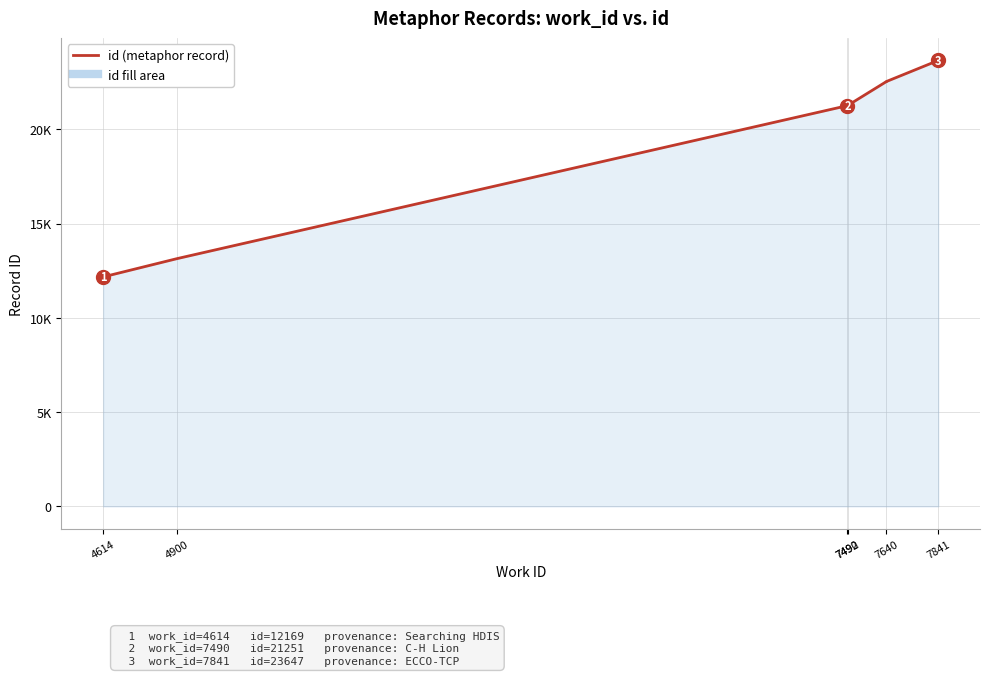

Which has a higher value, 7490 or 4614?

7490